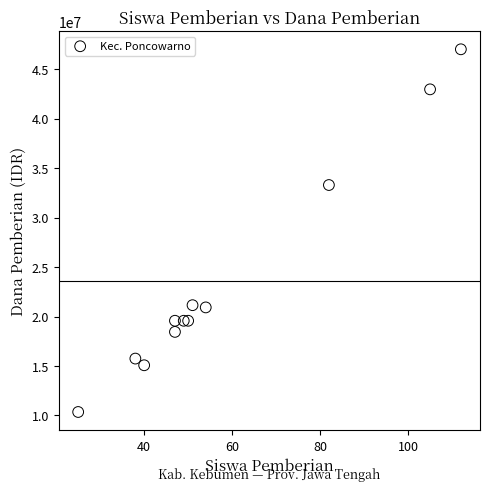

What Y value in the scatter plot is closest to 28687500?

33300000